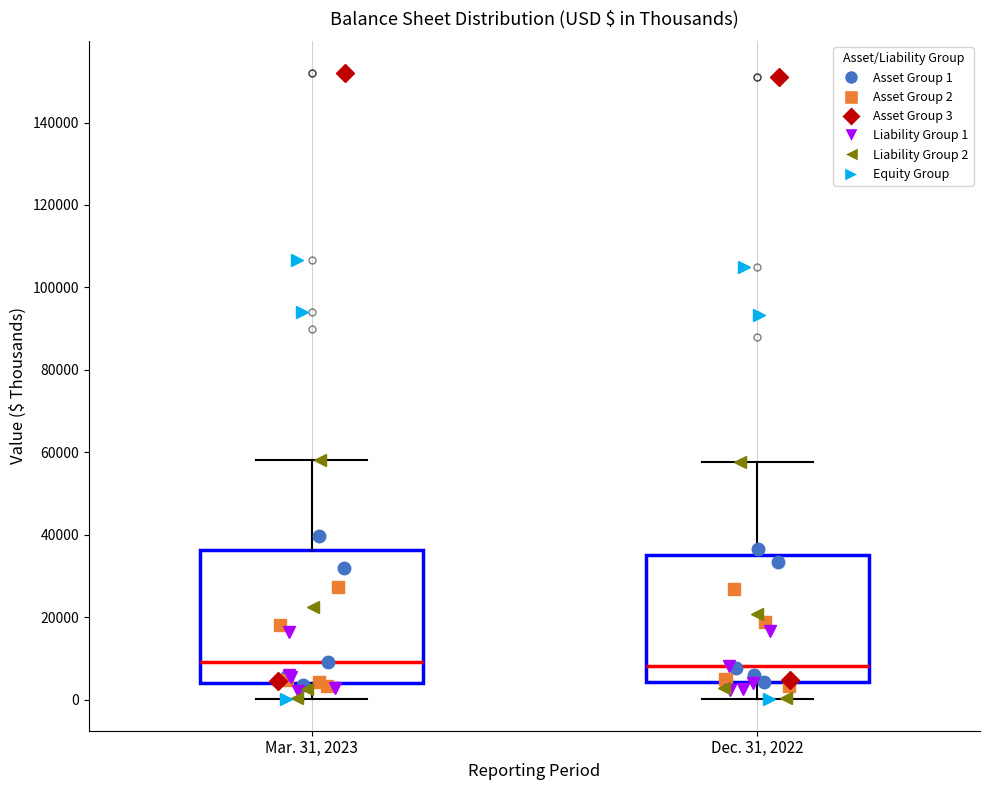

Where is the lower edge of the box for Mar. 31, 2023 on the y-axis? The values are not printed on the chart, so give them approximately, as read against the axis.

4000